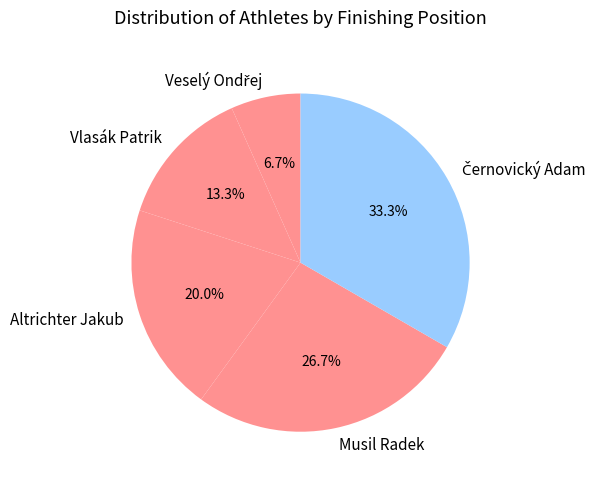

Is there a majority slice in this chart?

No